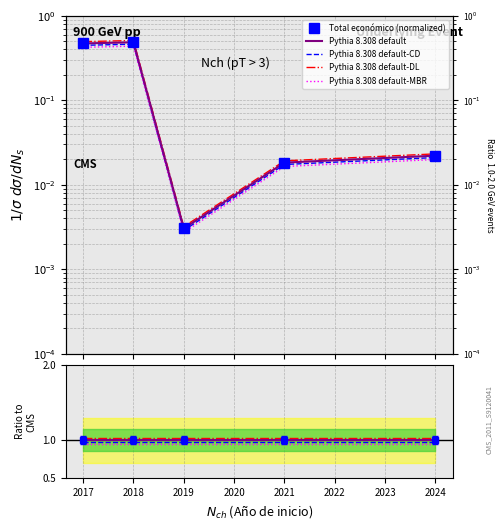

Reading left to right, extract all data points from this chart.

Total económico (normalized): 0.5	0.5	0.0	0.0	0.0
Pythia 8.308 default: 1.0	1.0	1.0	1.0	1.0
Pythia 8.308 default-CD: 1.0	1.0	1.0	1.0	1.0
Pythia 8.308 default-DL: 1.0	1.0	1.0	1.0	1.0
Pythia 8.308 default-MBR: 0.9	0.9	0.9	0.9	0.9